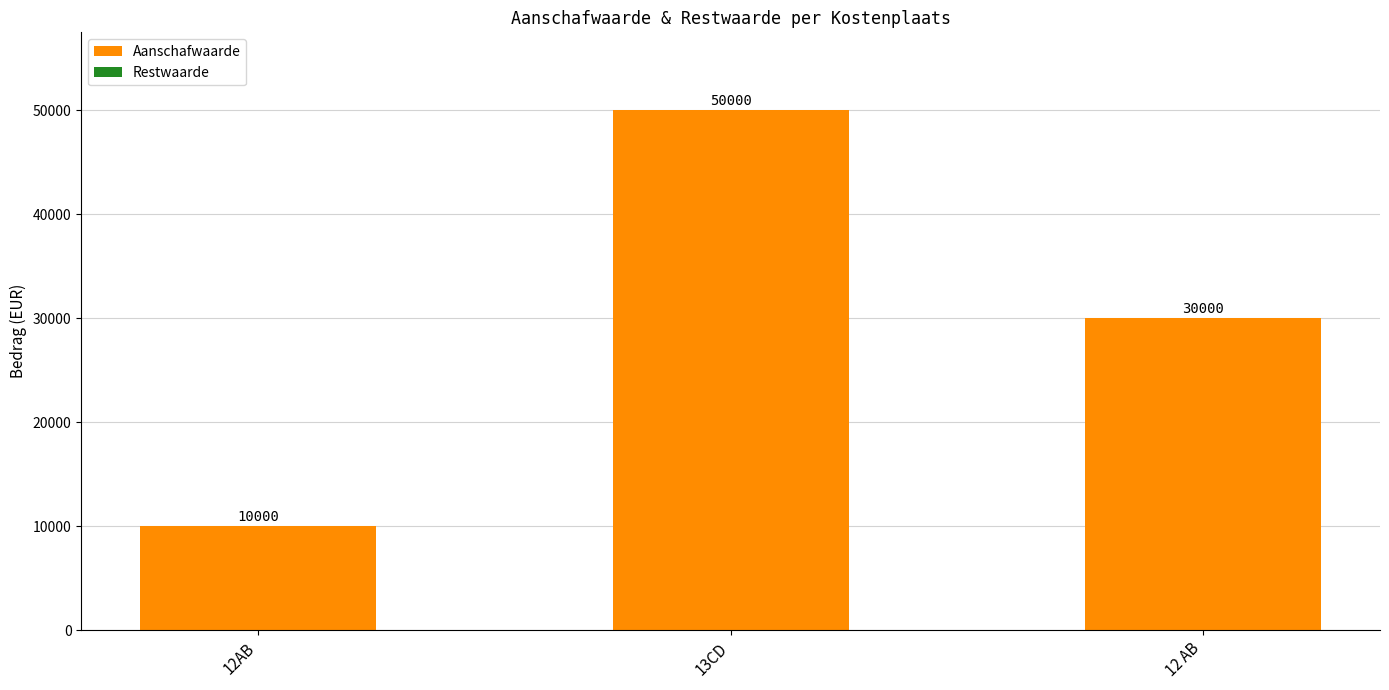

Does the chart contain stacked bars?

No